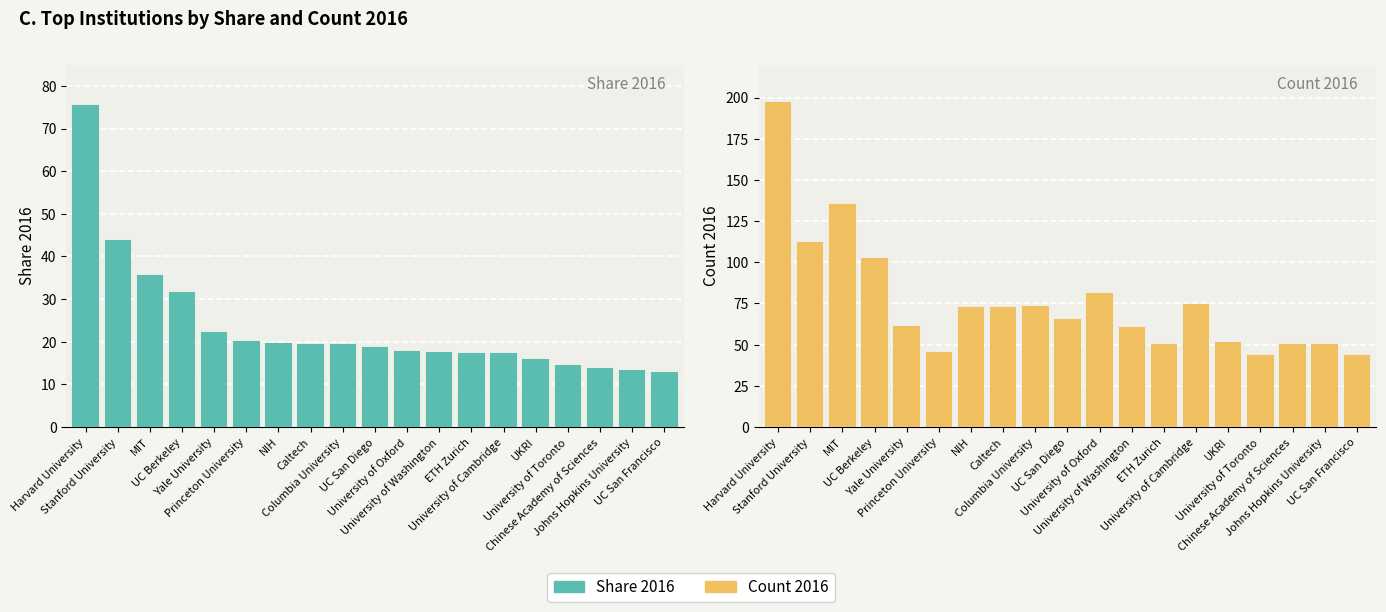

How many values in the Share 2016 series are below 18?

9